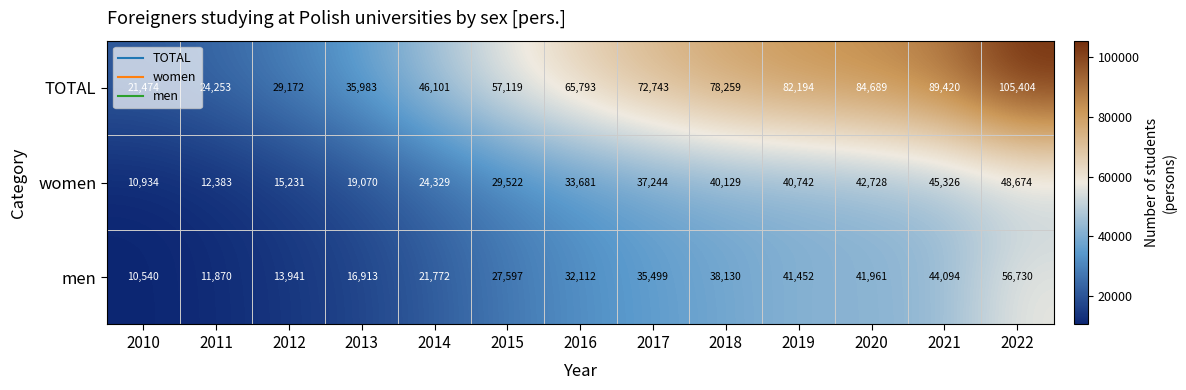

The value of TOTAL at 2010 is 9693. True or false?

False